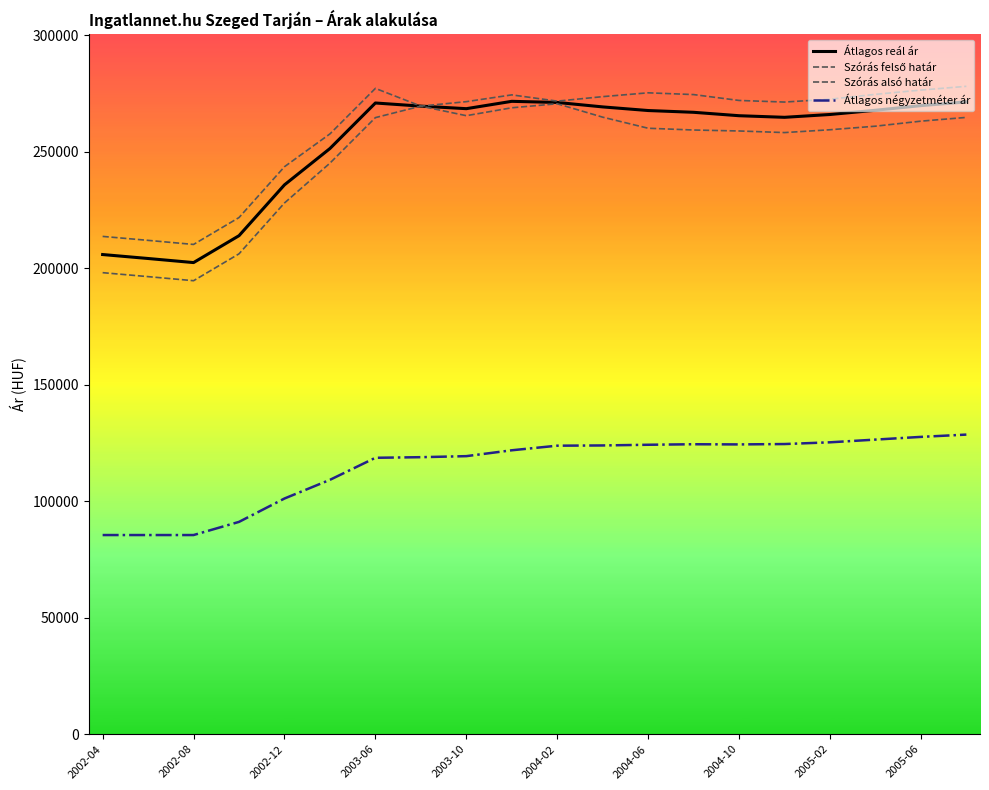

How many lines are shown in the chart?

4